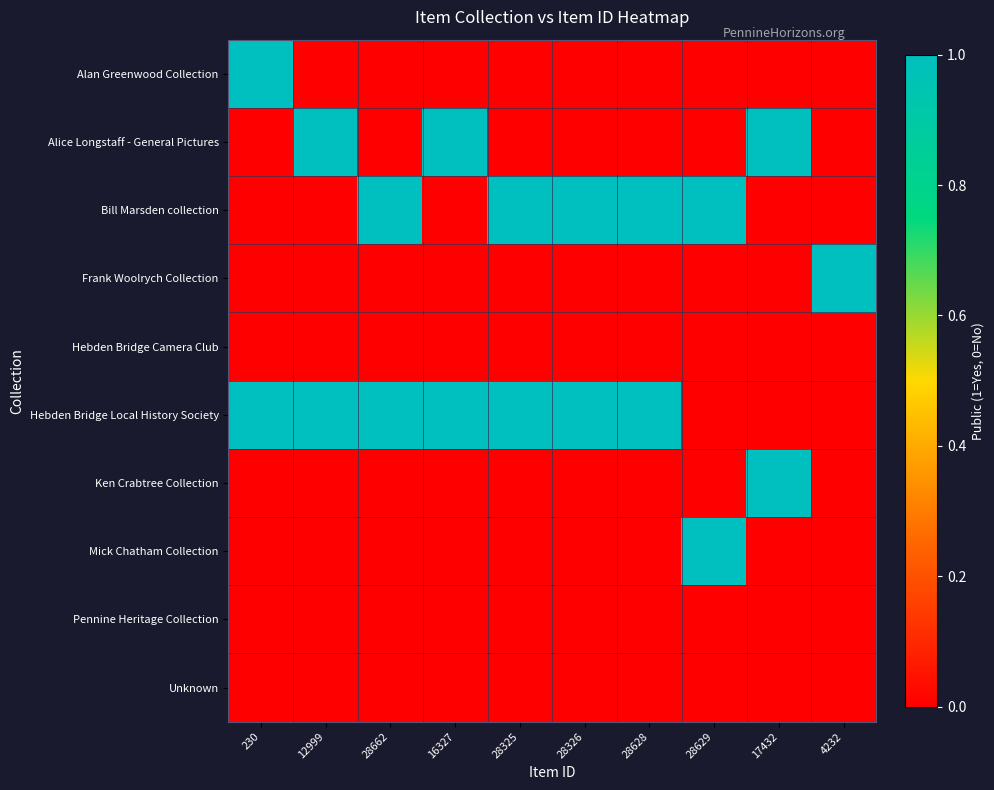

What is the total value across all series at 12999?

2